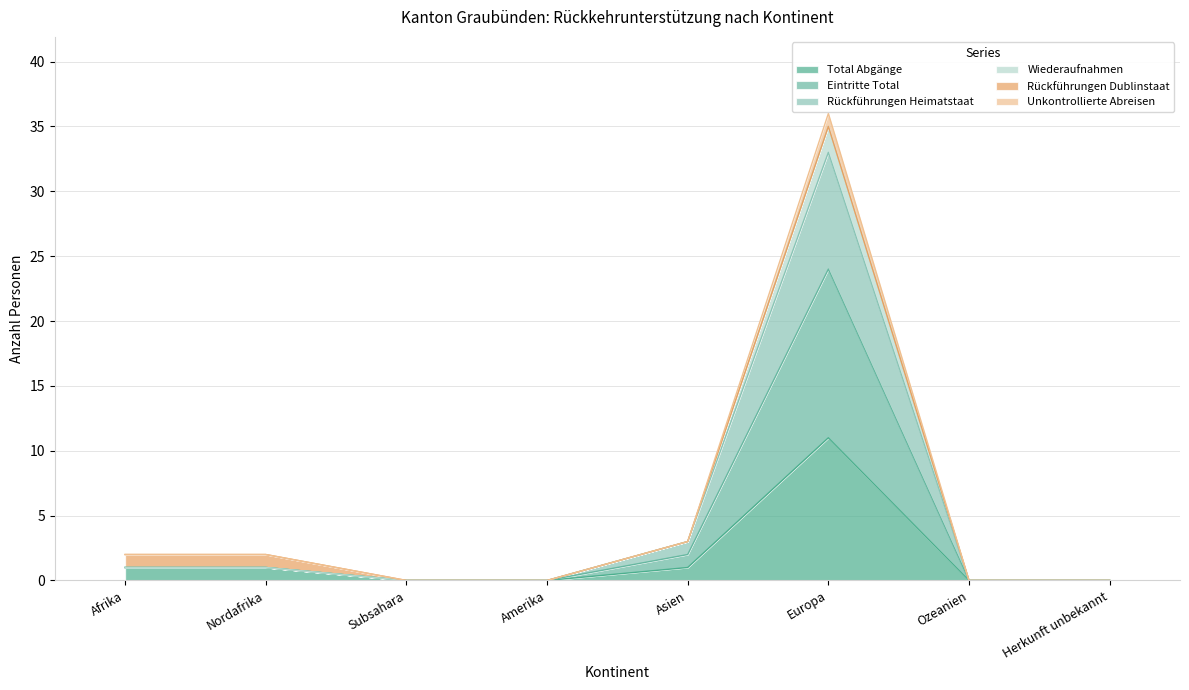

True or false: Rückführungen Heimatstaat has more than 2 interior local peaks.

False